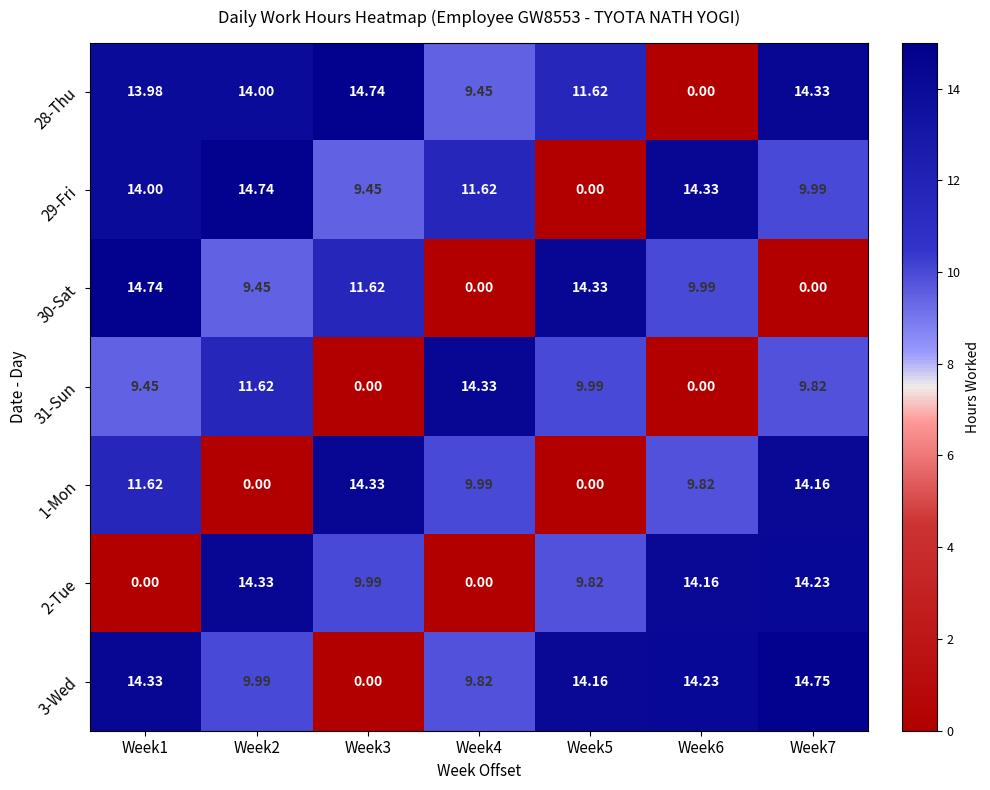

Which series has the widest spread of values?

3-Wed